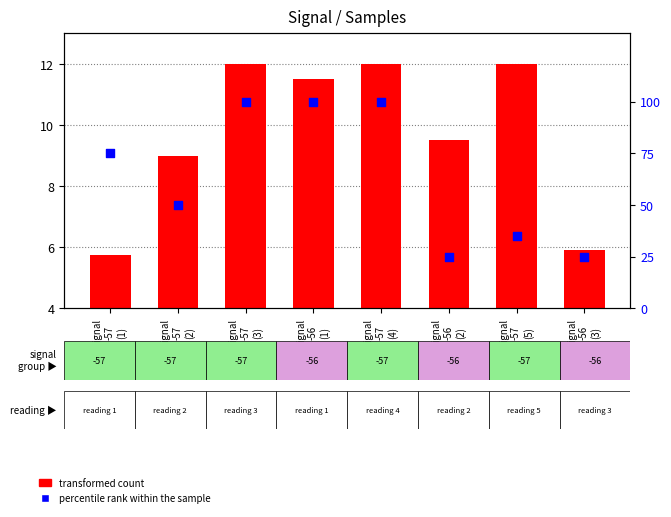

What is the total value across all series at Signal
-57
(1)?

80.8